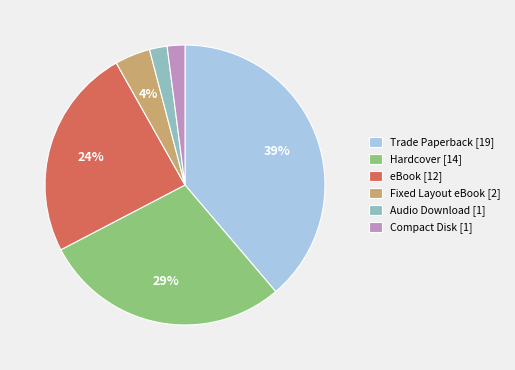

What percentage is the Fixed Layout eBook slice, to the nearest percent?

4%